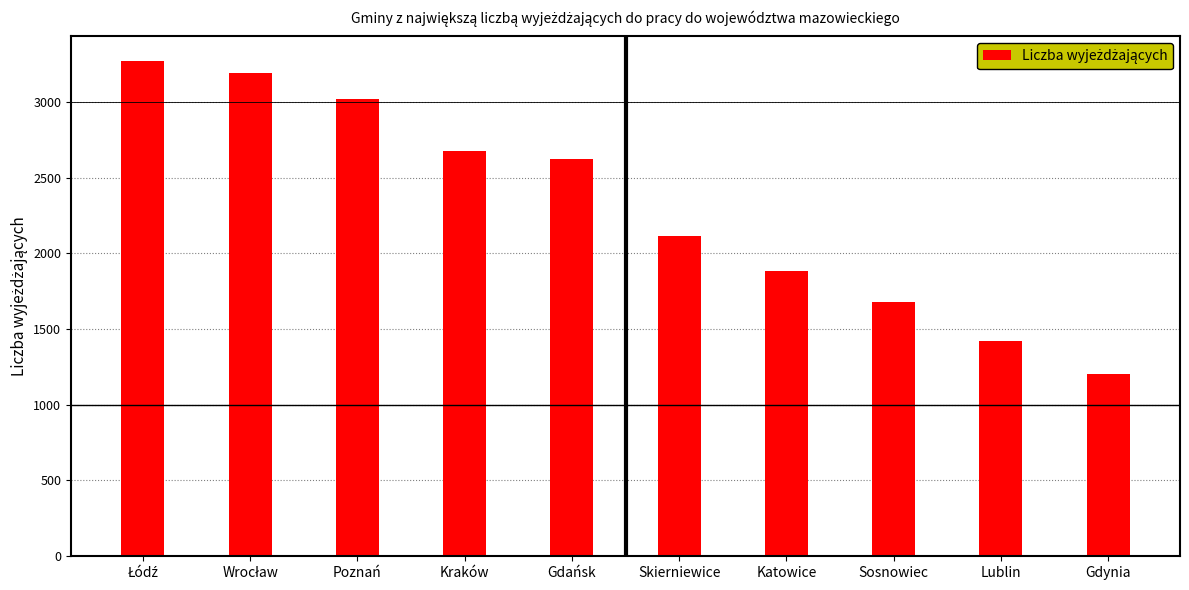

At which category does the chart reach its minimum across all series?

Gdynia